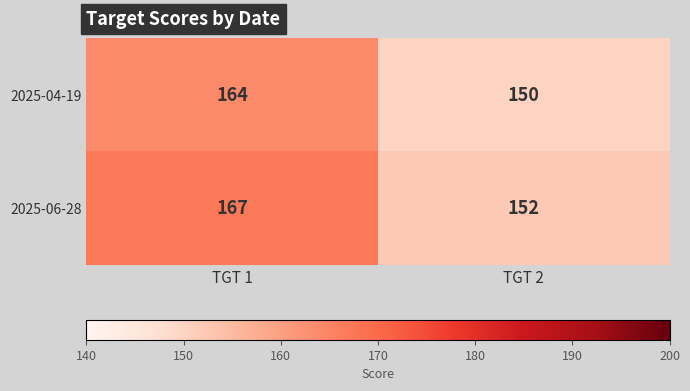

Rank the series by their maximum value, from highest to lowest.

2025-06-28, 2025-04-19